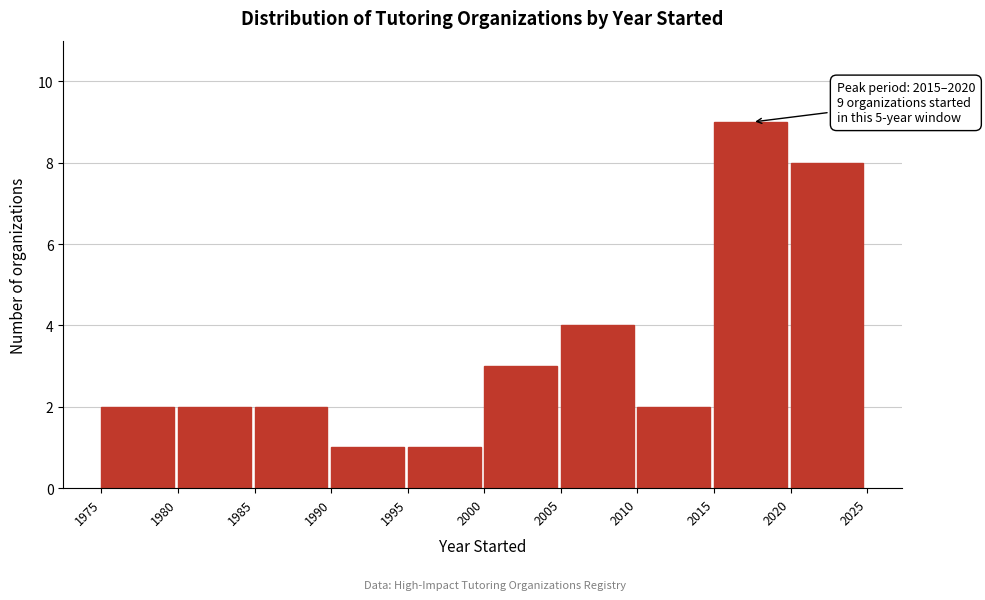

Which range on the x-axis has the tallest bar?

2015 to 2020